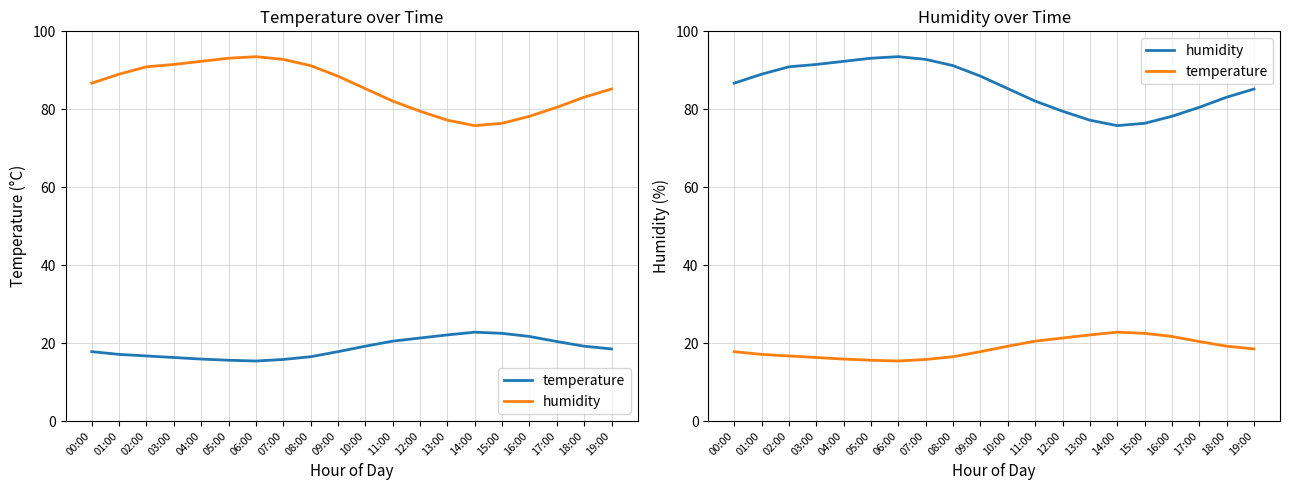

What is the value of the temperature point at the 13th from the left?

21.3